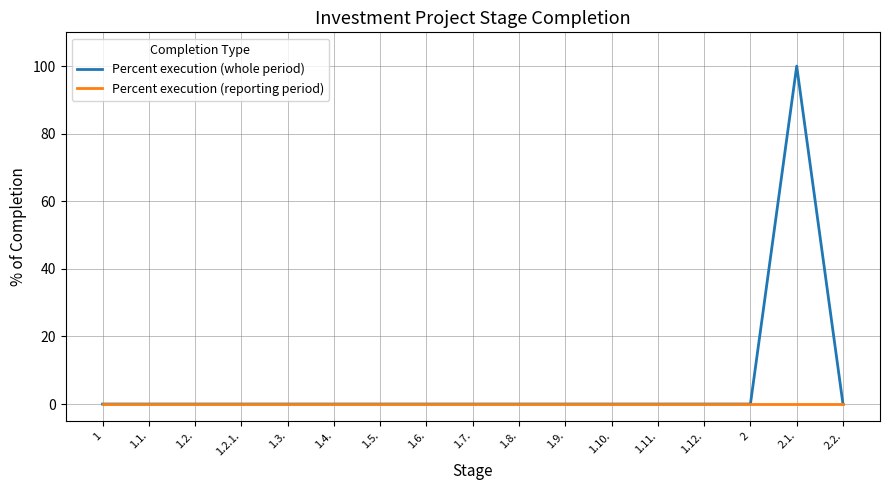

The Percent execution (reporting period) series shows 0 at 1.7.. True or false?

True